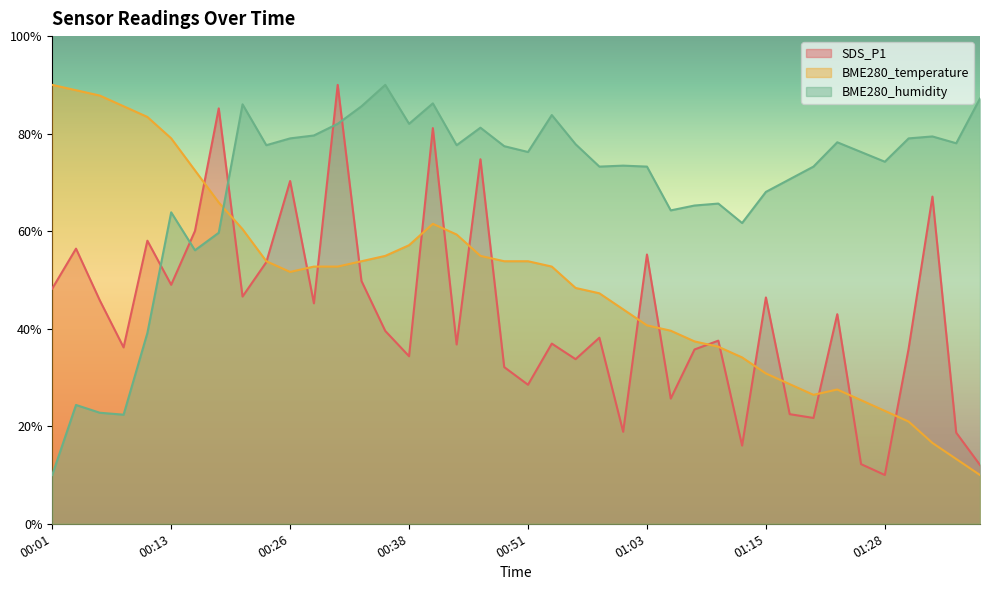

Which series has the largest range (max minus min)?

SDS_P1